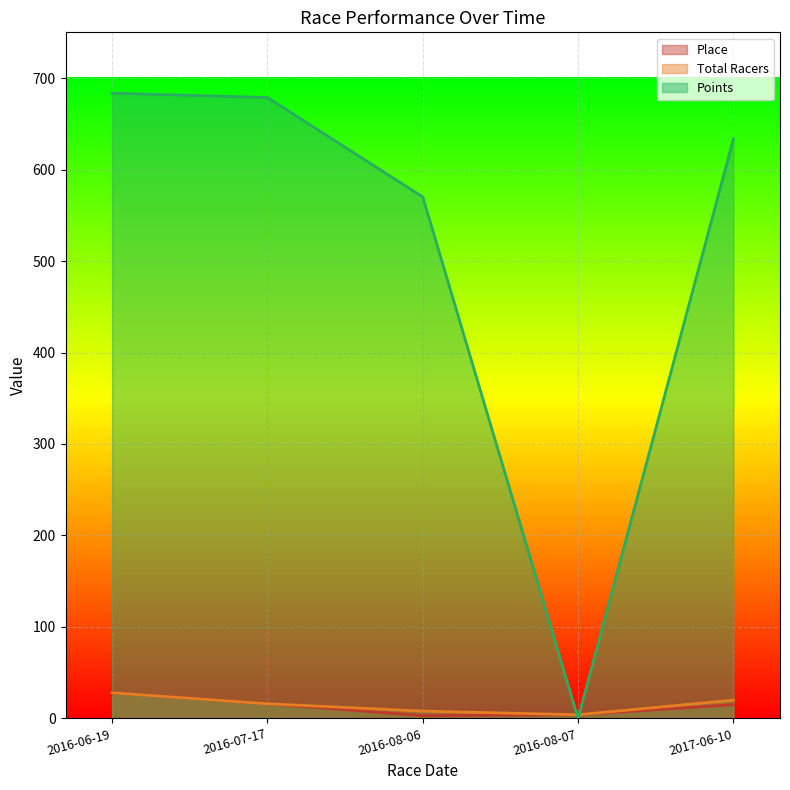

Which series has the largest range (max minus min)?

Points